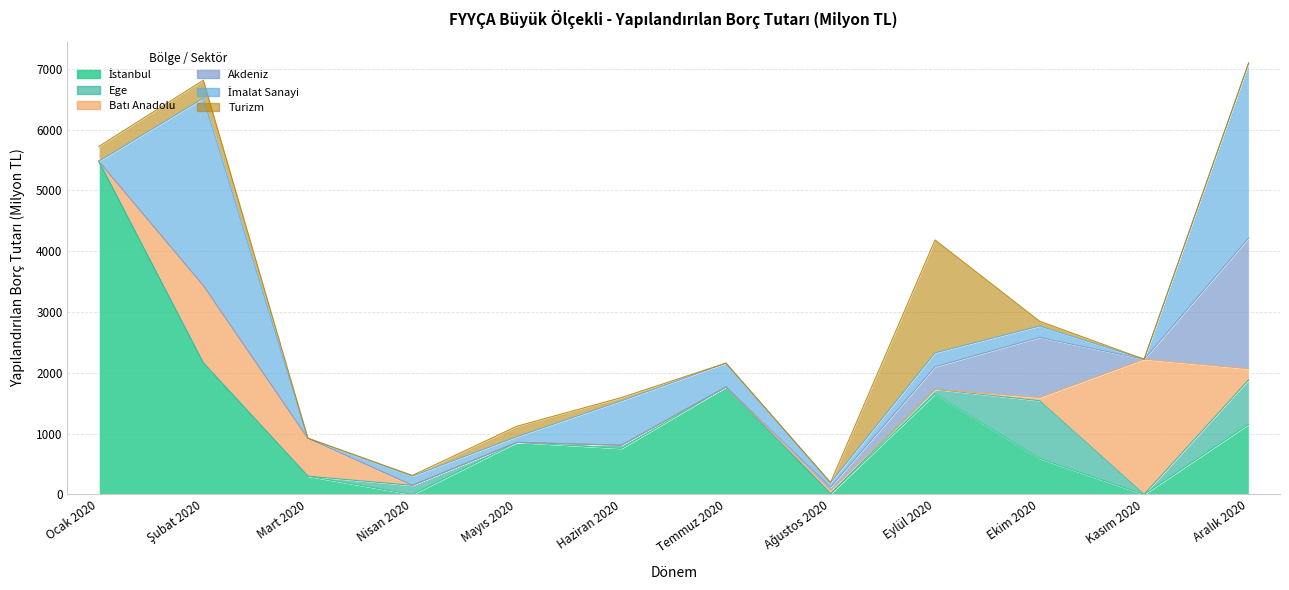

The Ege series shows -316.7 at Kasım 2020. True or false?

False